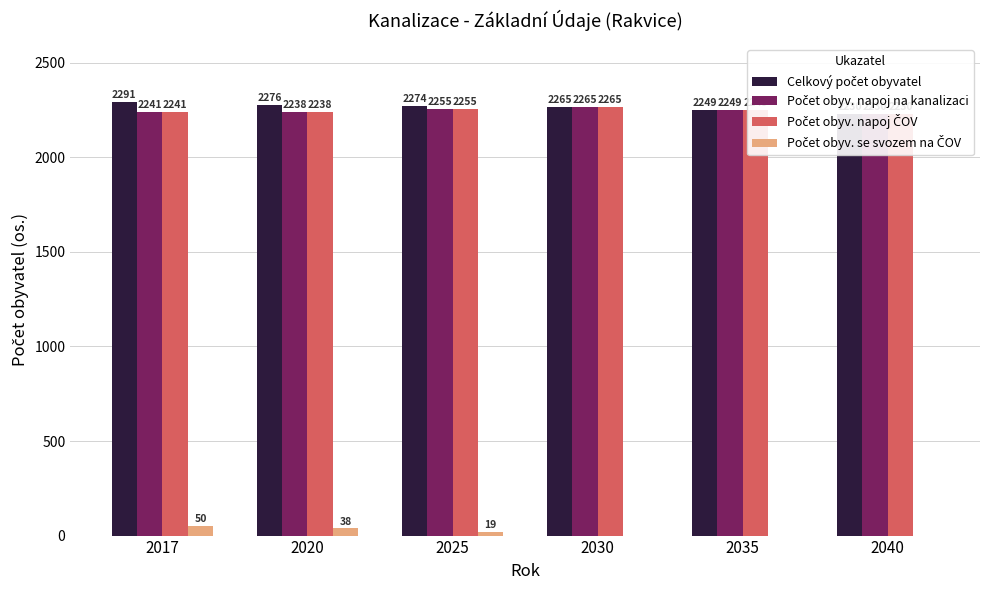

Count the number of data series in this chart.

4